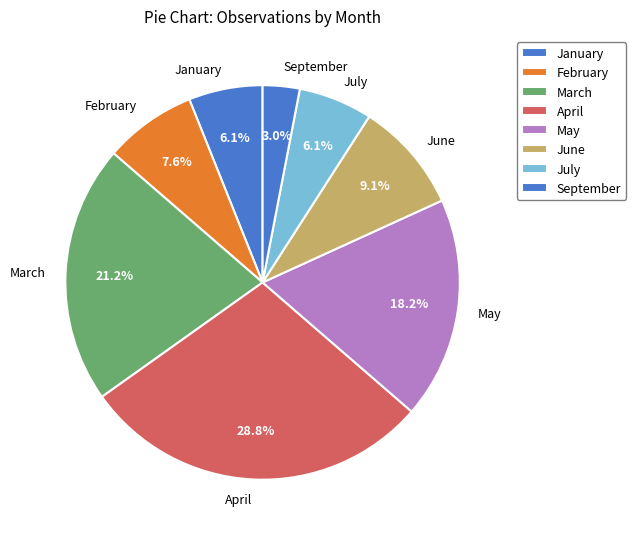

Between January and June, which is larger?

June